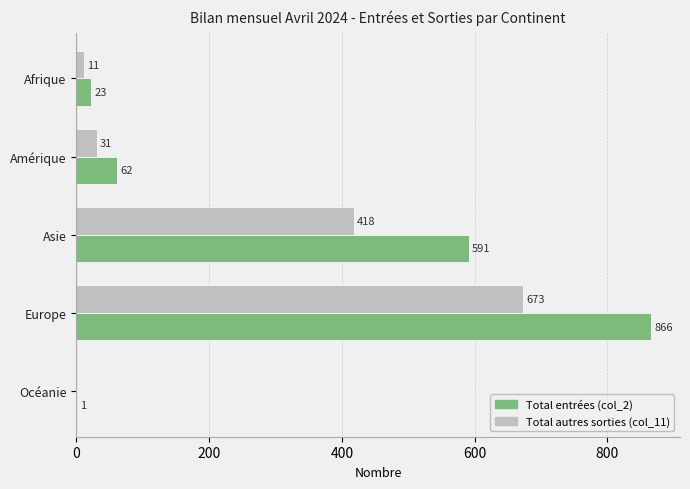

What is the highest value of the Total entrées (col_2) series?

866